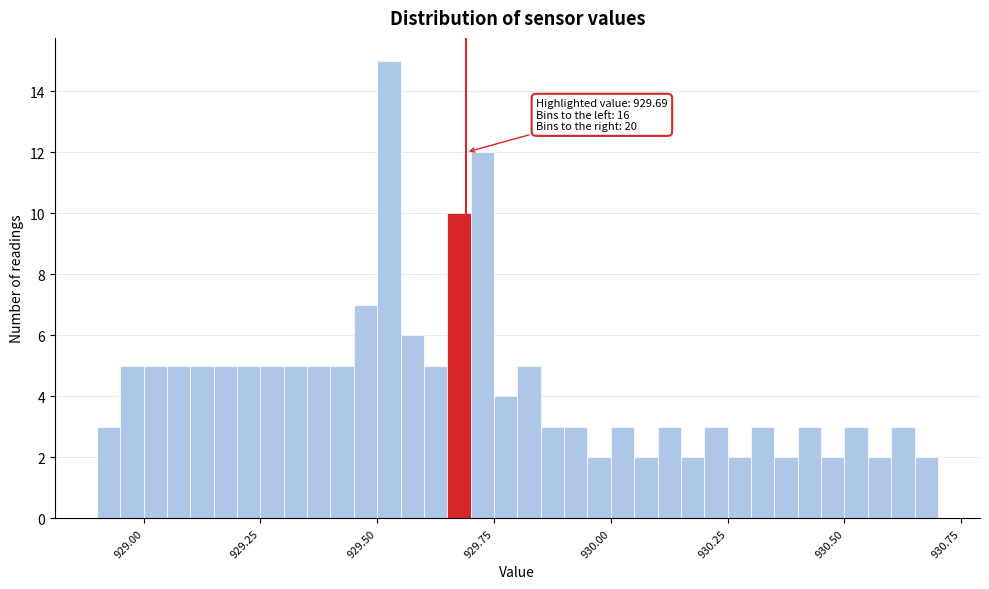

Around what value on the x-axis is the tallest bar? Give the approximate position of its centre, as read against the axis.

929.55